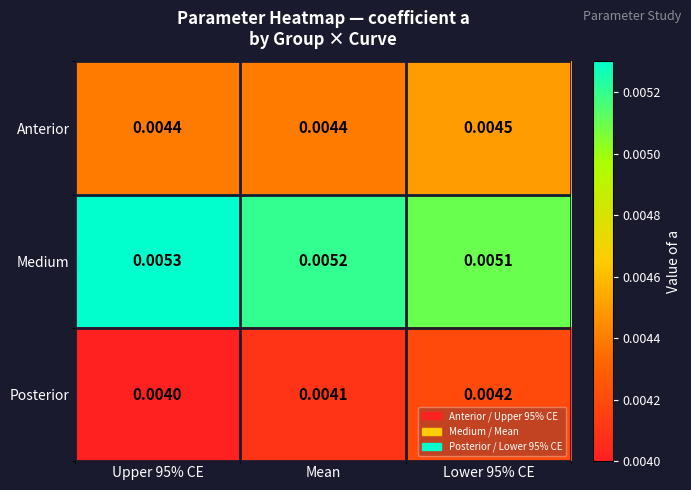

Is the value of Medium at Lower 95% CE greater than the value of Posterior at Upper 95% CE?

Yes